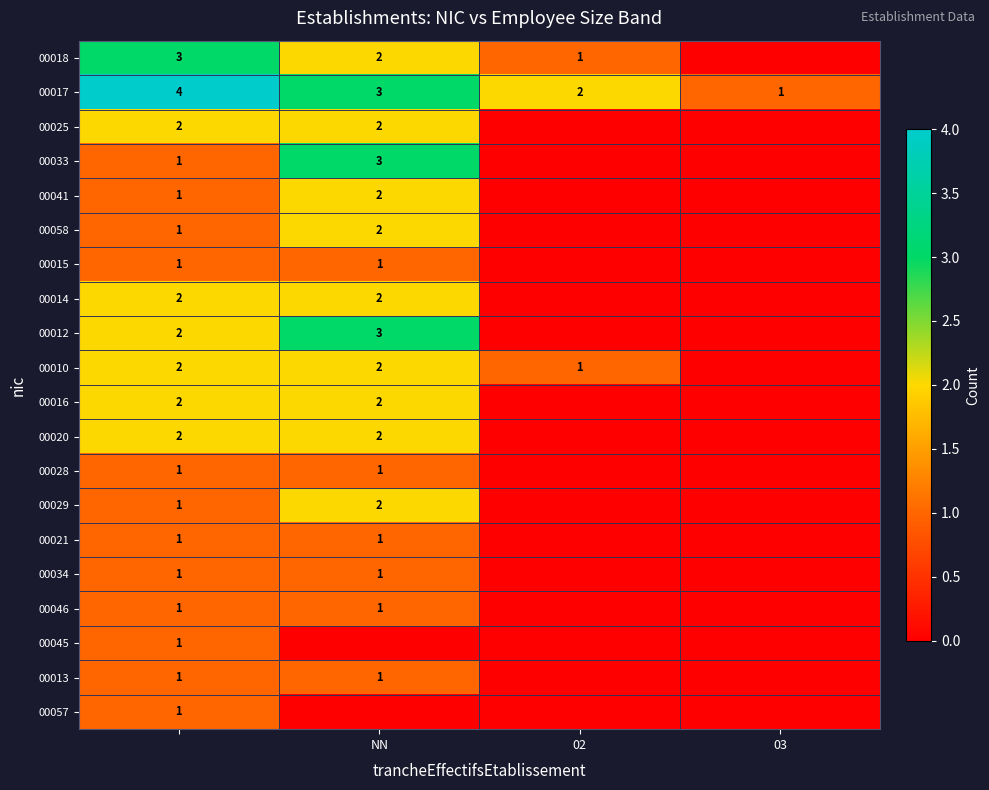

Is the value of 00010 at 02 greater than the value of 00014 at NN?

No